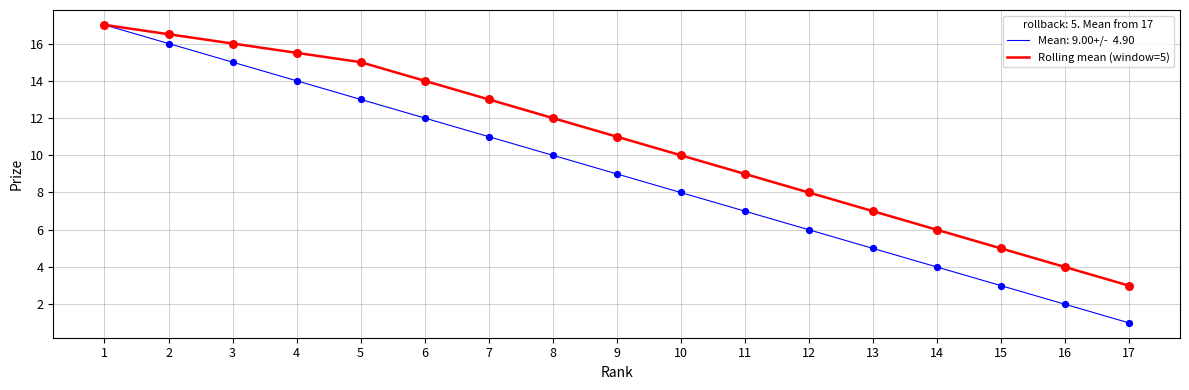

What is the difference between the highest and lowest values at 14?

2.0